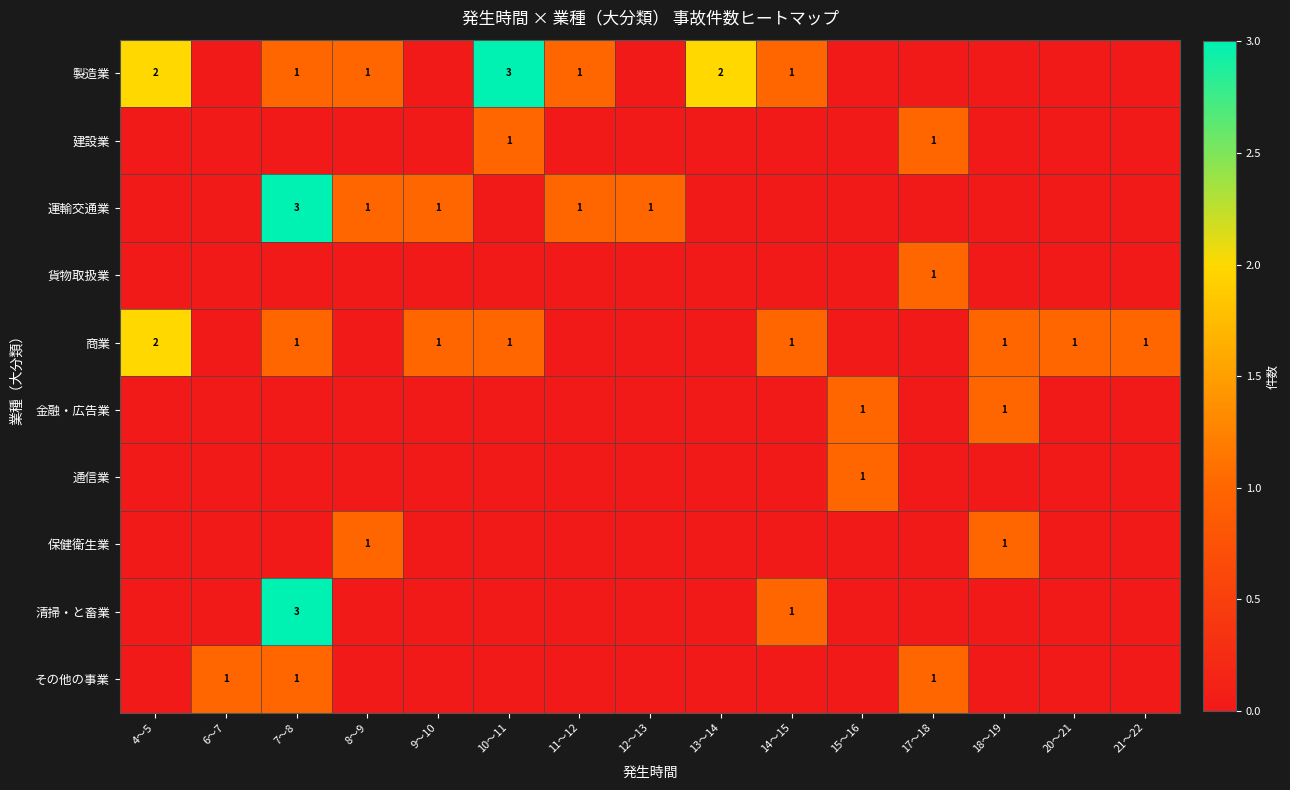

What is the maximum value for 保健衛生業?

1